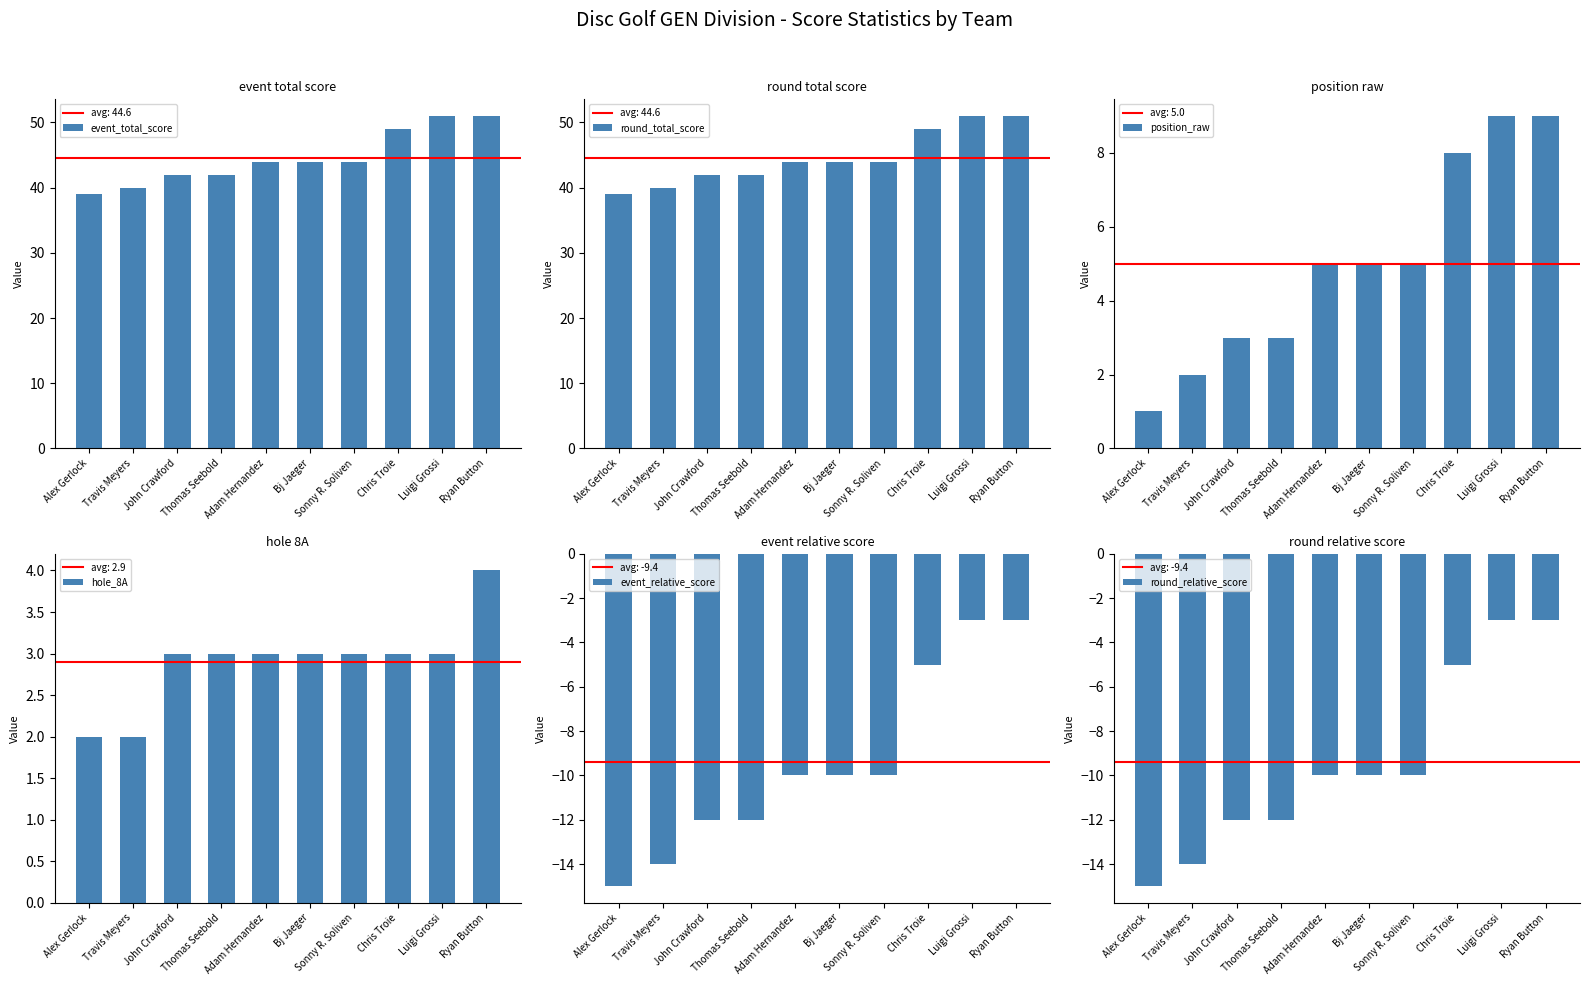

At which label does round_total_score reach its minimum?

Alex Gerlock